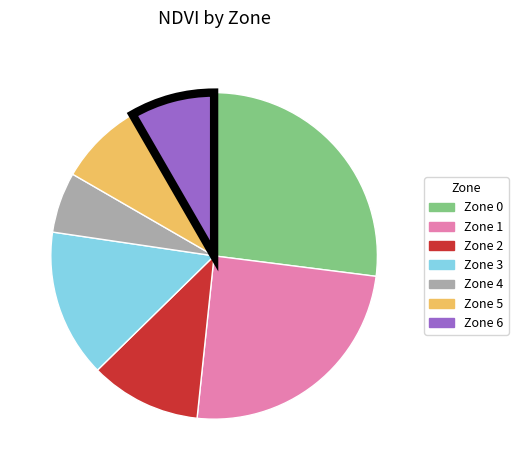

True or false: Zone 6 accounts for 1% of the total.

False